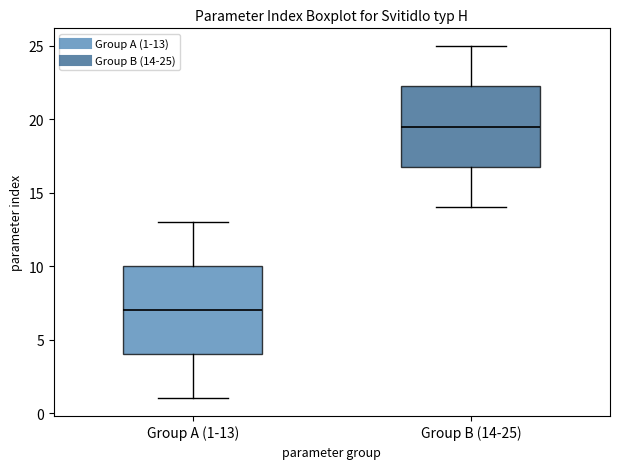

Comparing the boxes themselves (not the whiskers), which one is the tallest?

Group A (1-13)